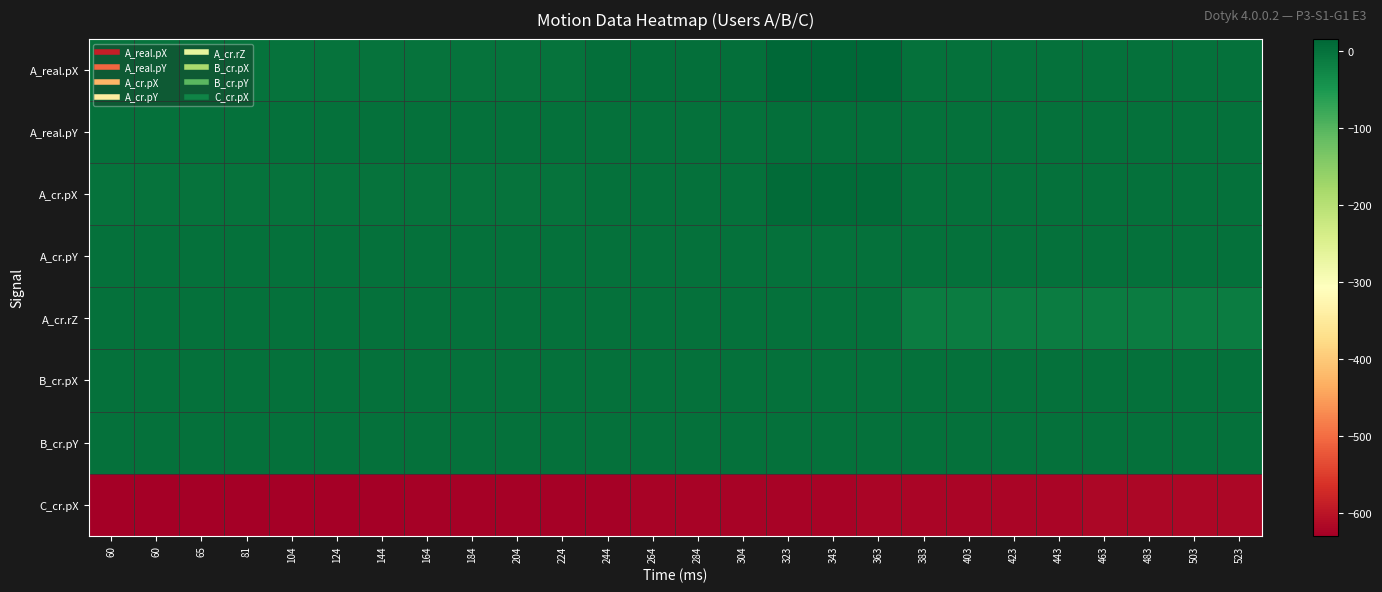

What is the smallest value displayed?

-628.9